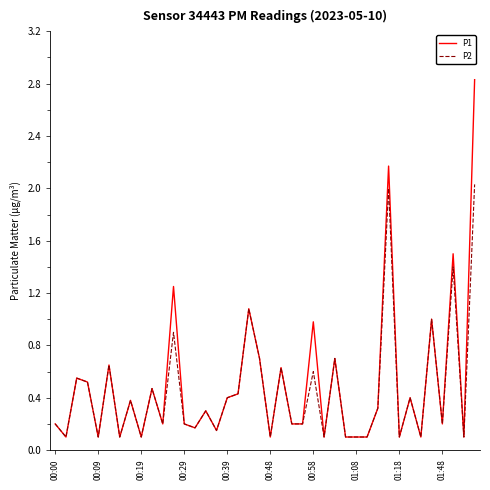

Which series has the largest range (max minus min)?

P1